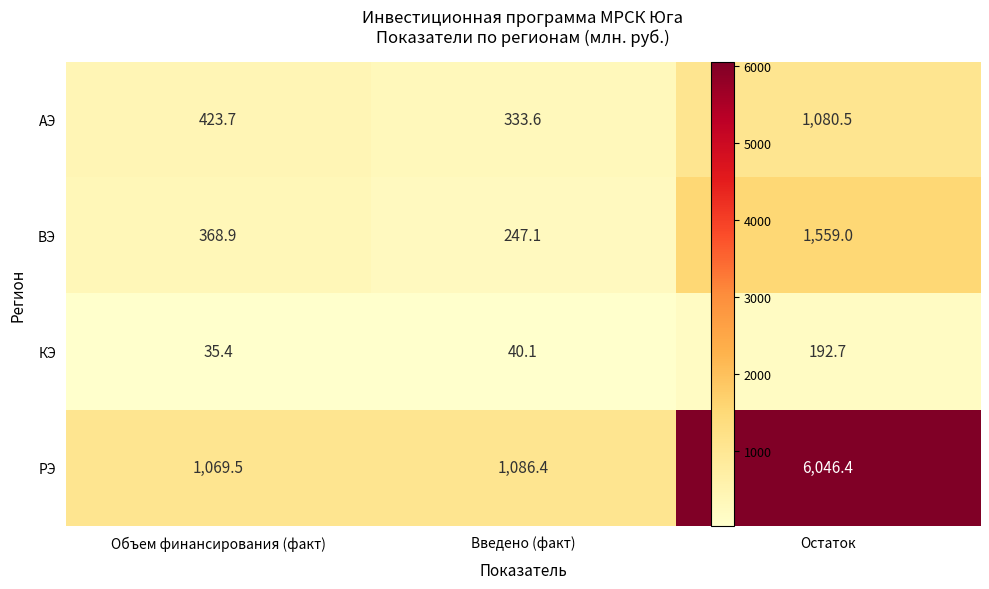

Rank the series at Объем финансирования (факт) from highest to lowest value.

РЭ, АЭ, ВЭ, КЭ